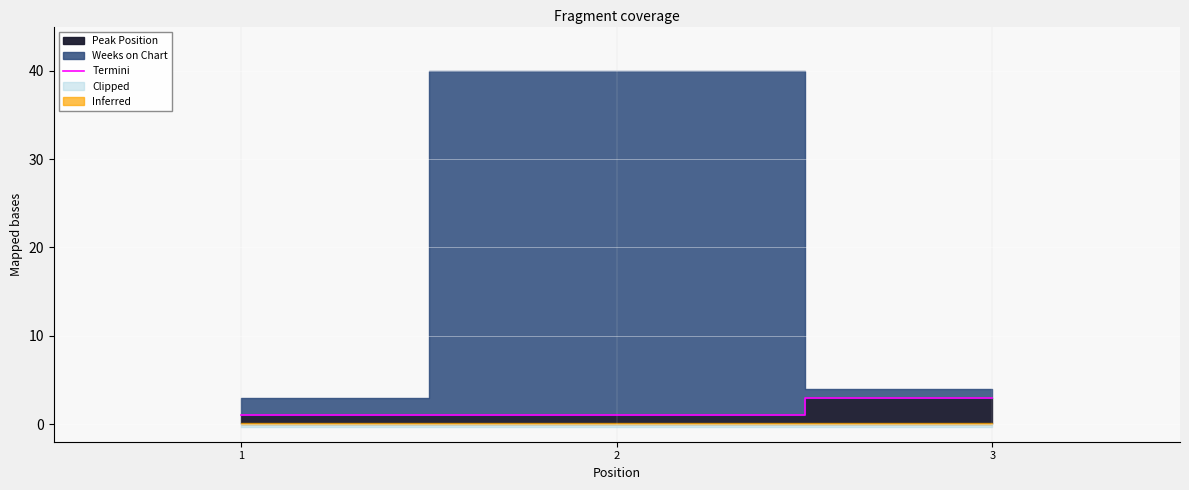

Rank the categories by value from highest to lowest.

3, 1, 2